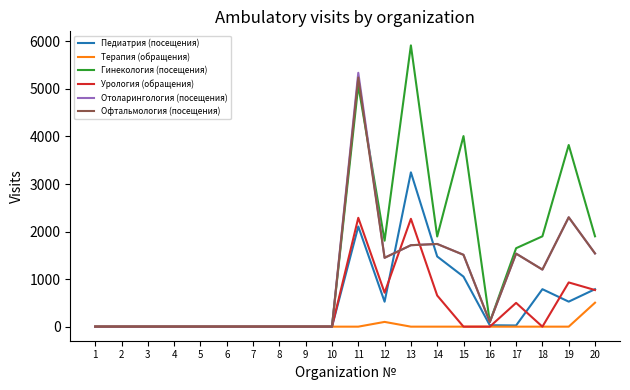

What is the maximum value shown in the chart?

5915